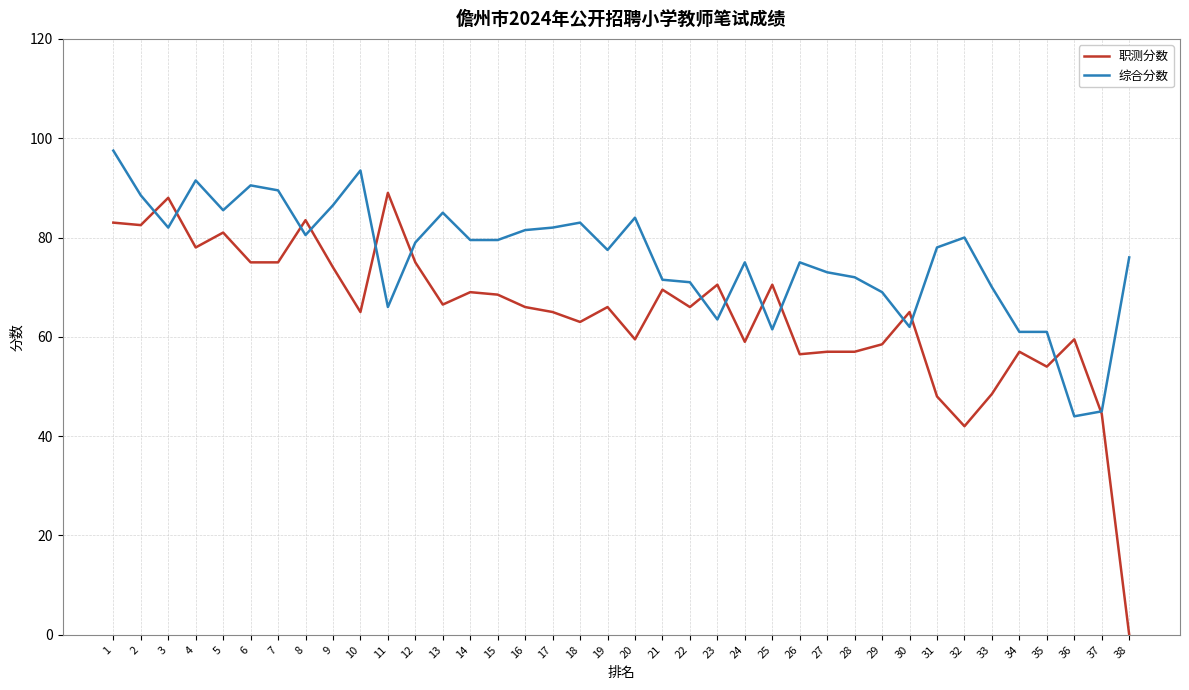

What is the sum of the 综合分数 values at 32 and 4?

171.5